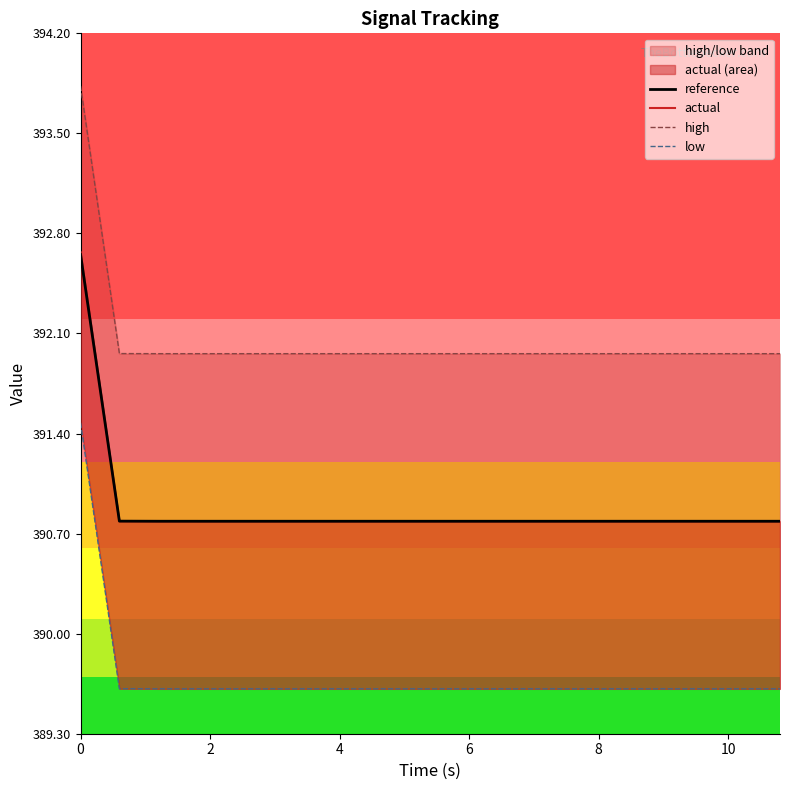

Where is the first local minimum for actual?

6